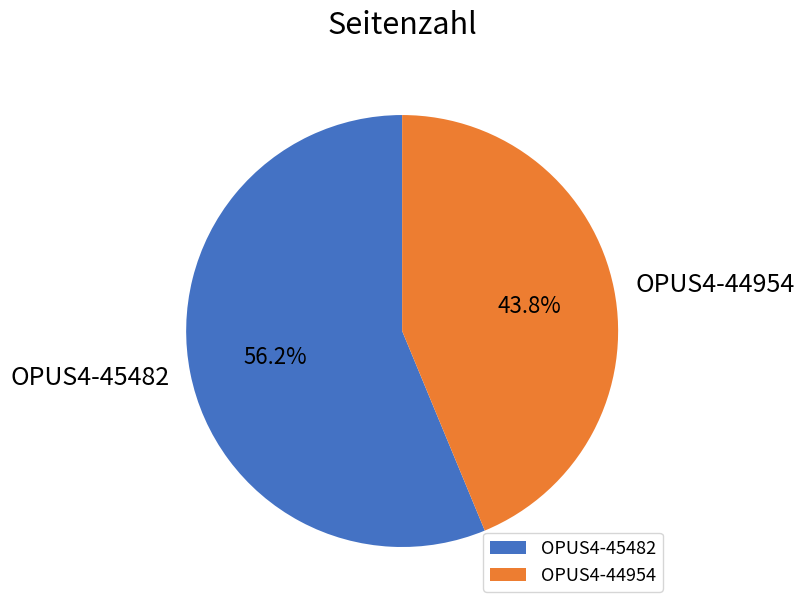

Between OPUS4-45482 and OPUS4-44954, which is larger?

OPUS4-45482